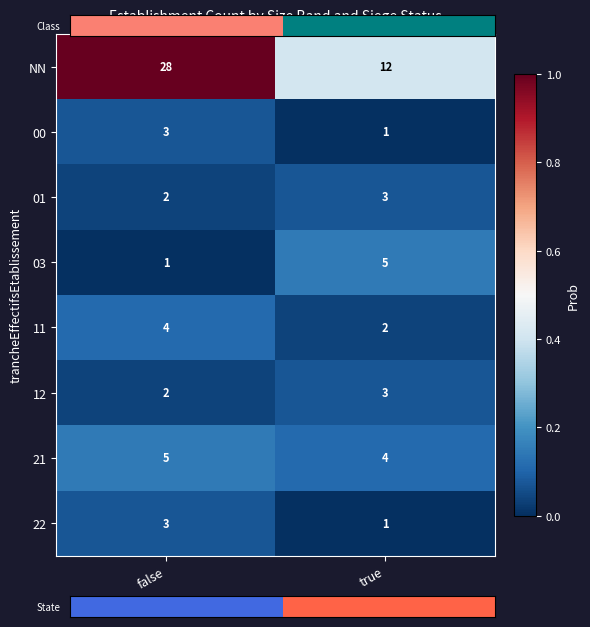

At which label is 12 closest to 2?

false